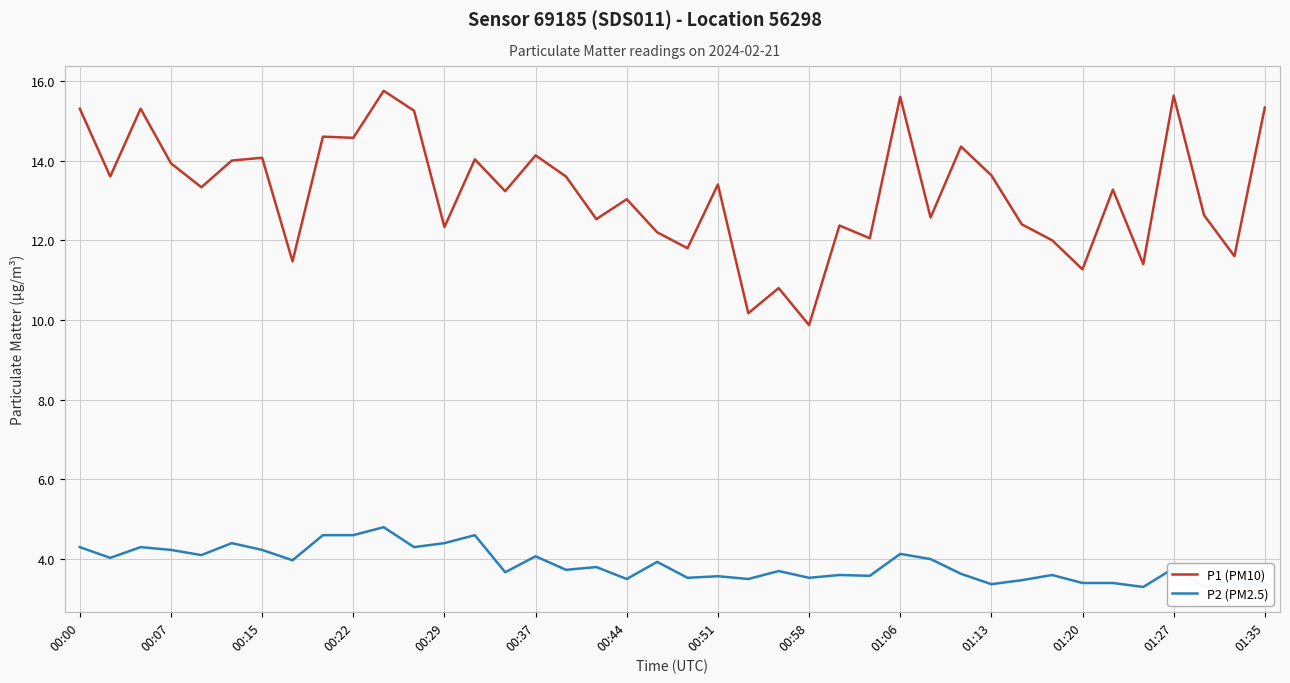

What is the maximum value for P1 (PM10)?

15.8